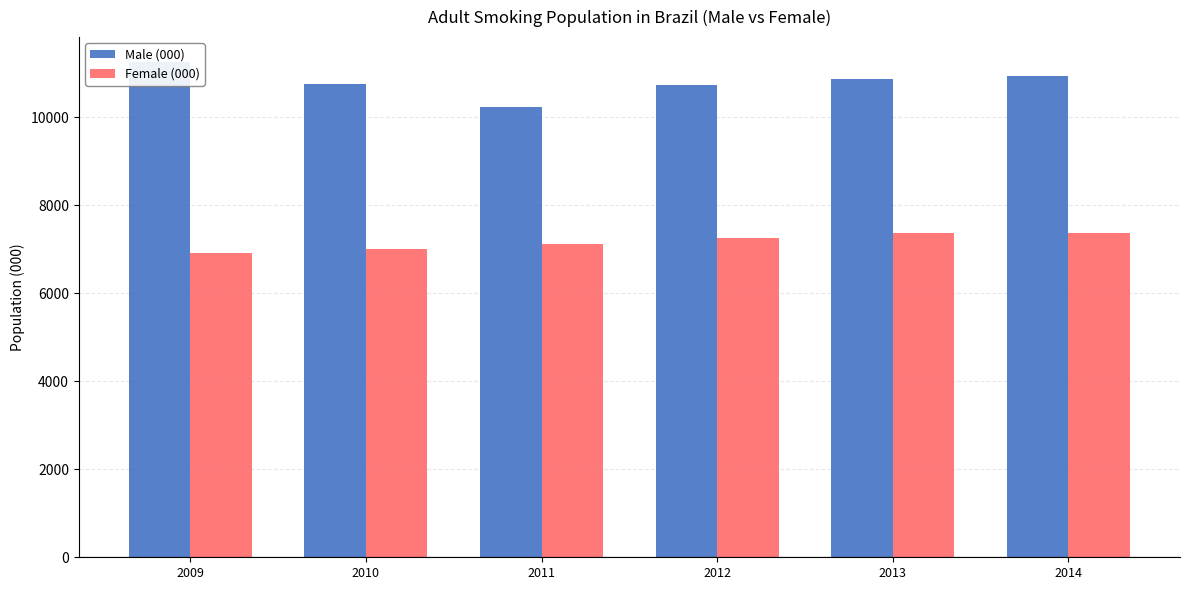

What is the difference between the second highest and second lowest values in the Male (000) series?

194.4